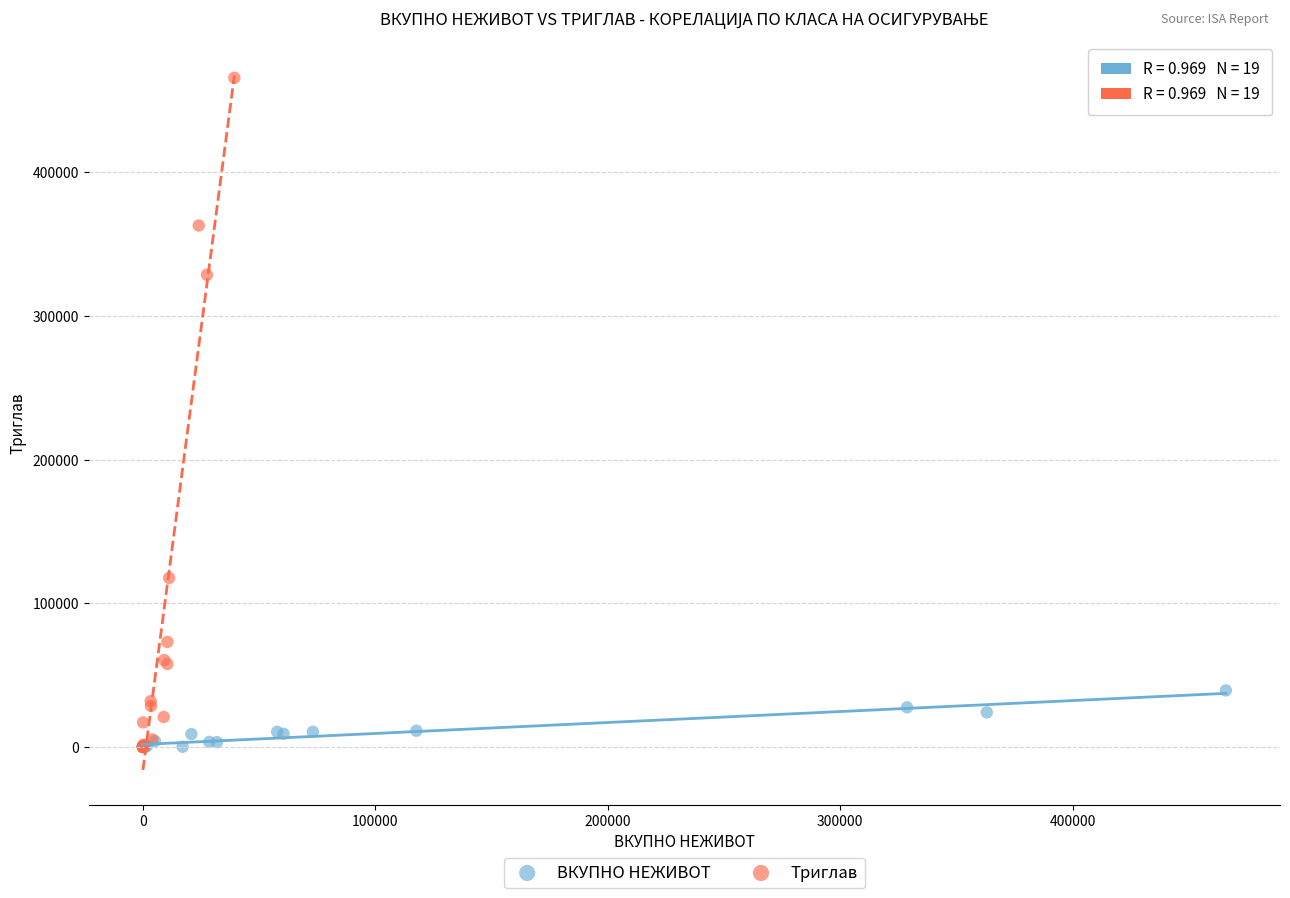

Which series contains the highest Y value?

Триглав